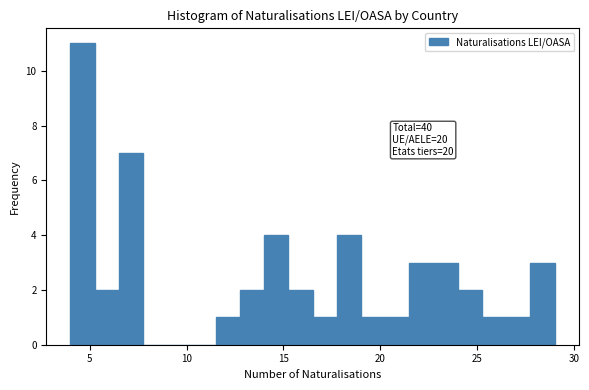

Around what value on the x-axis is the tallest bar? Give the approximate position of its centre, as read against the axis.

4.5